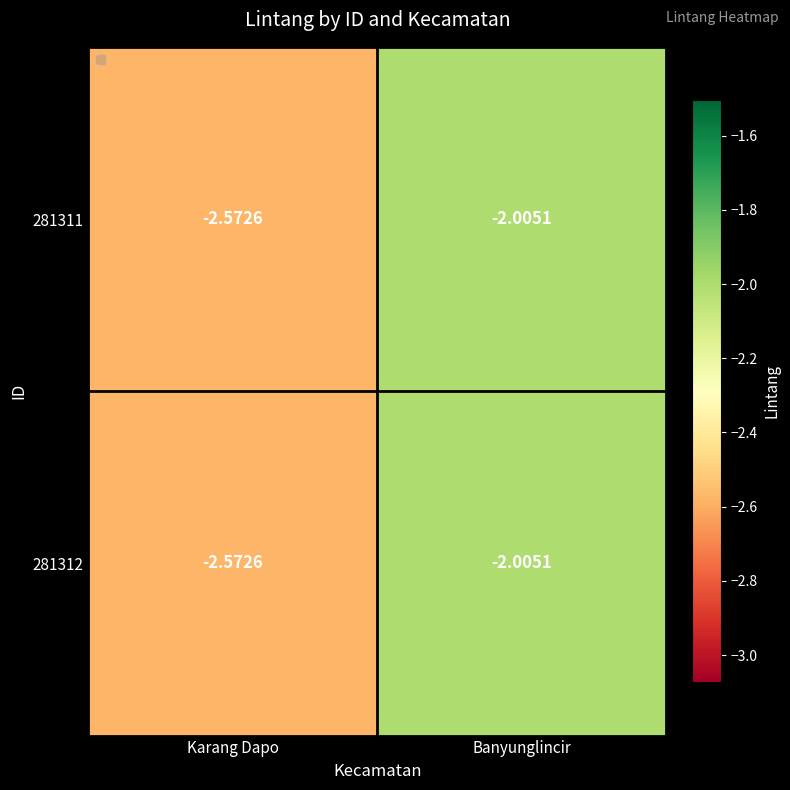

List the labels in order of 281311 value, largest first.

Banyunglincir, Karang Dapo